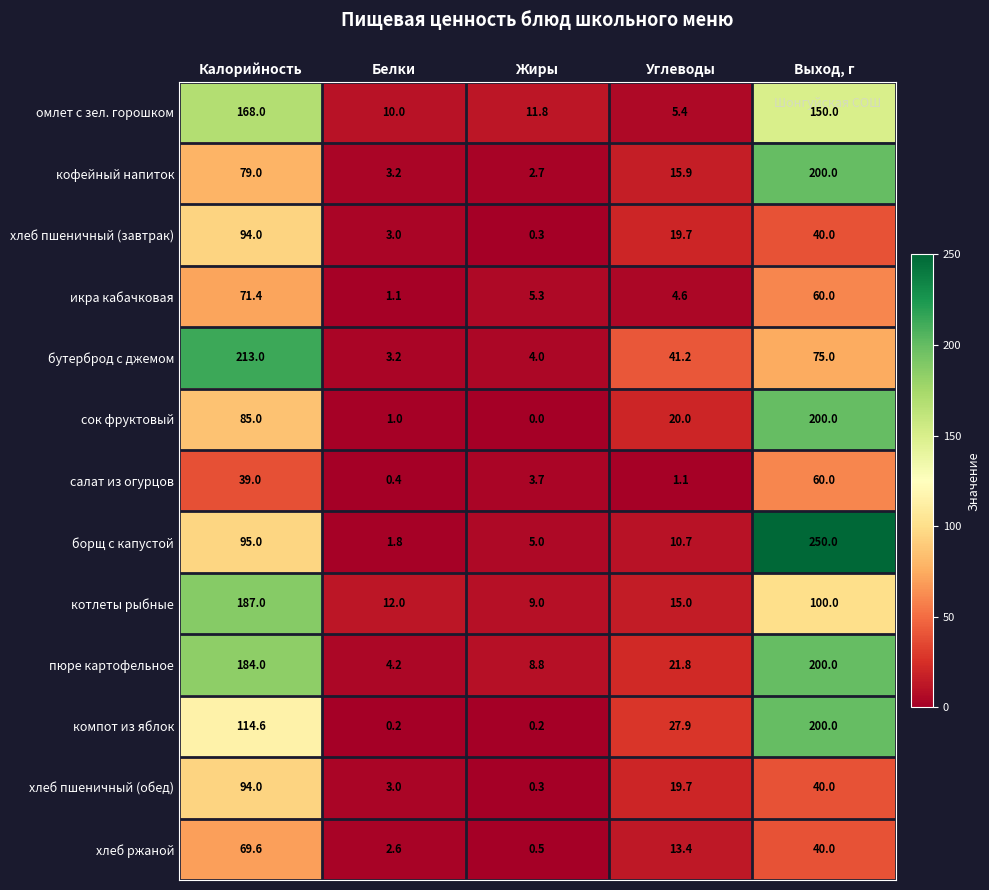

Rank the categories by салат из огурцов value from lowest to highest.

Белки, Углеводы, Жиры, Калорийность, Выход, г